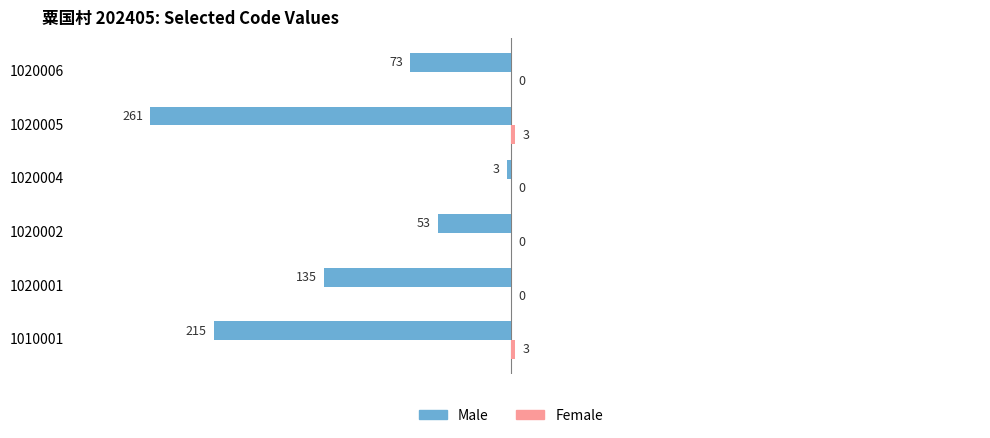

The Male series shows -63 at 1020001. True or false?

False